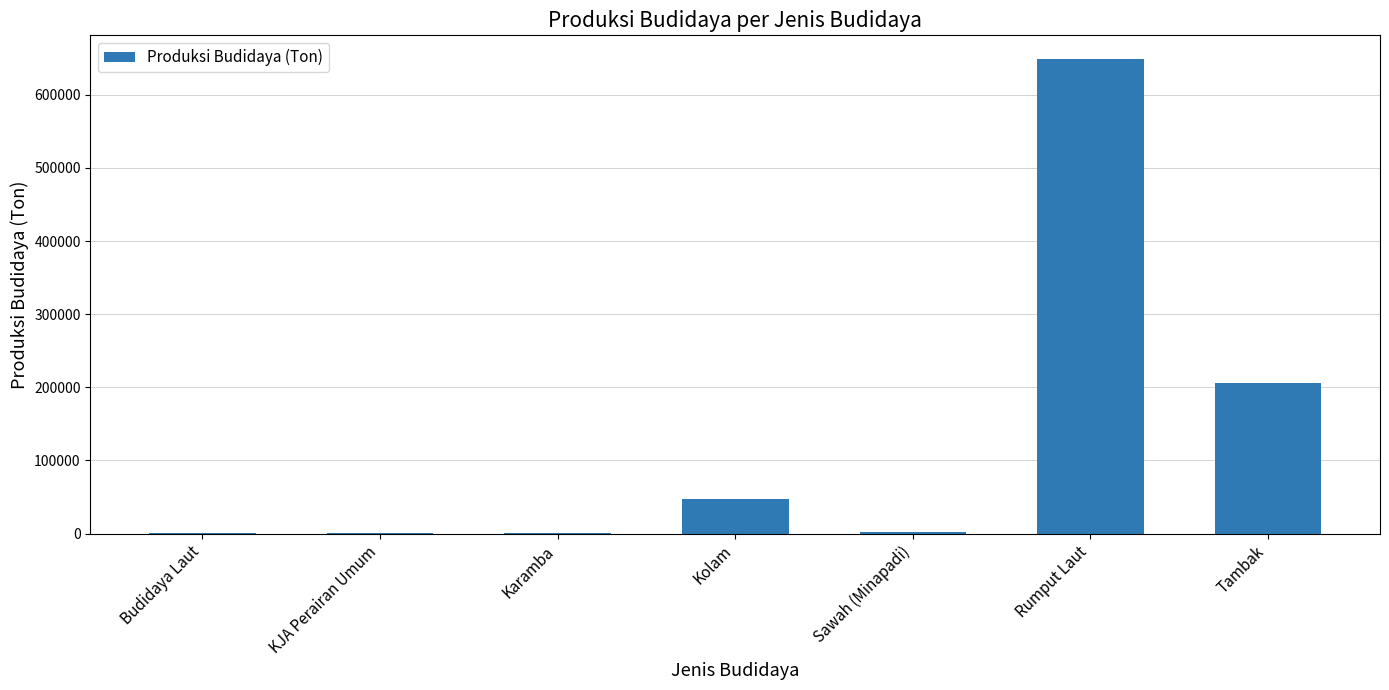

Which category has the highest value across all series?

Rumput Laut